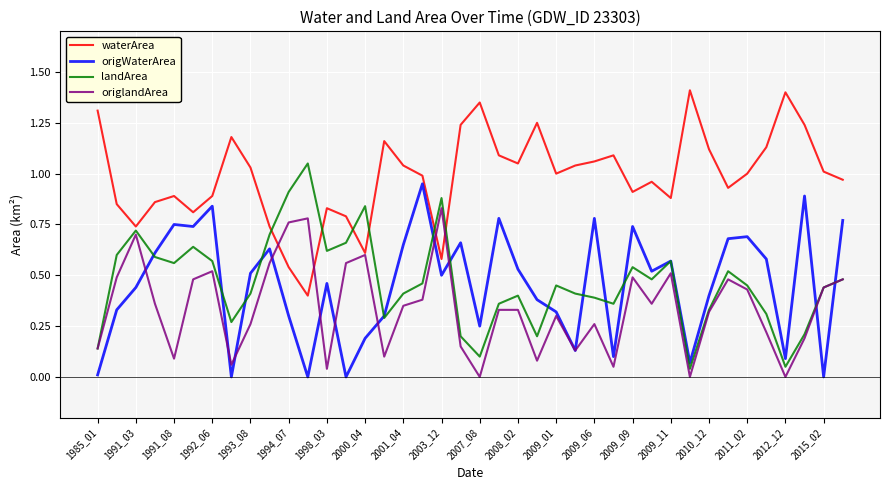

Which series has the largest total across all categories?

waterArea